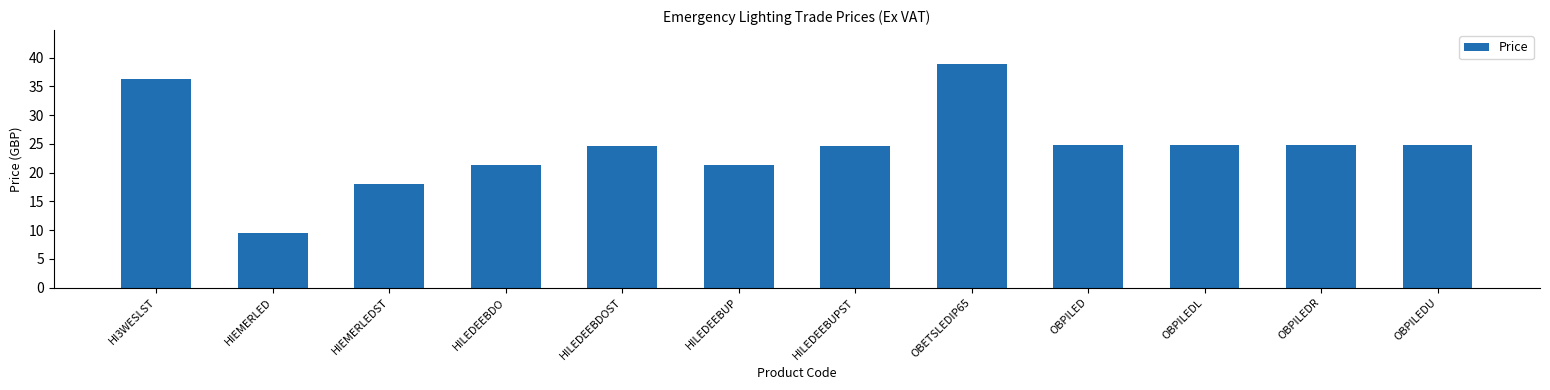

At which label does the data first exceed 24?

HI3WESLST